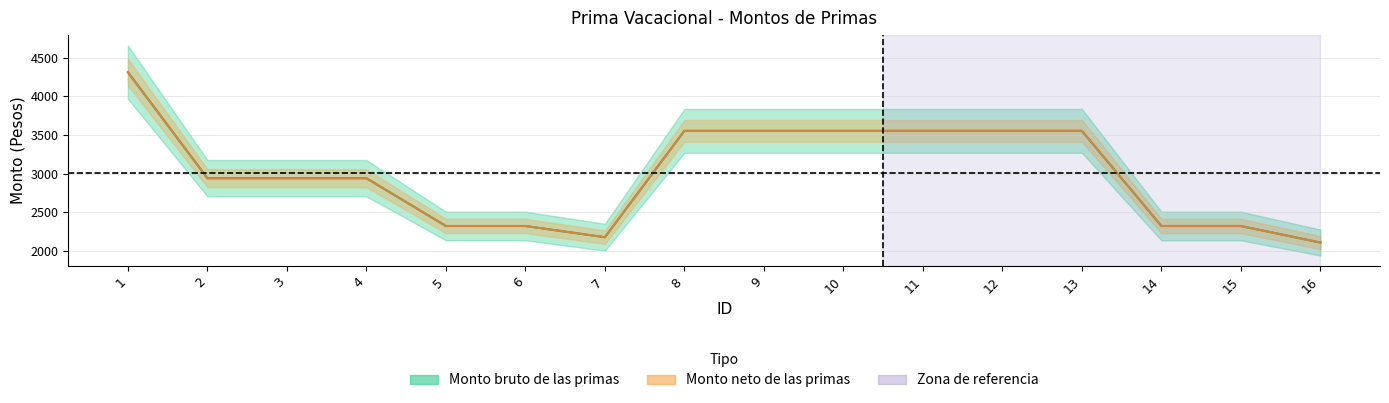

List the labels in order of Monto neto de las primas value, smallest first.

16, 7, 5, 6, 14, 15, 2, 3, 4, 8, 9, 10, 11, 12, 13, 1